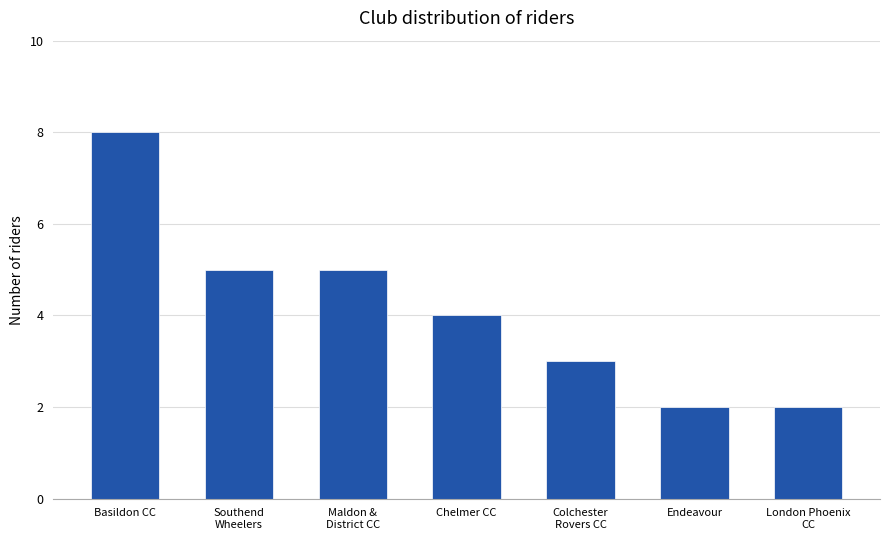

What is the change in value from Southend
Wheelers to Endeavour?

-3